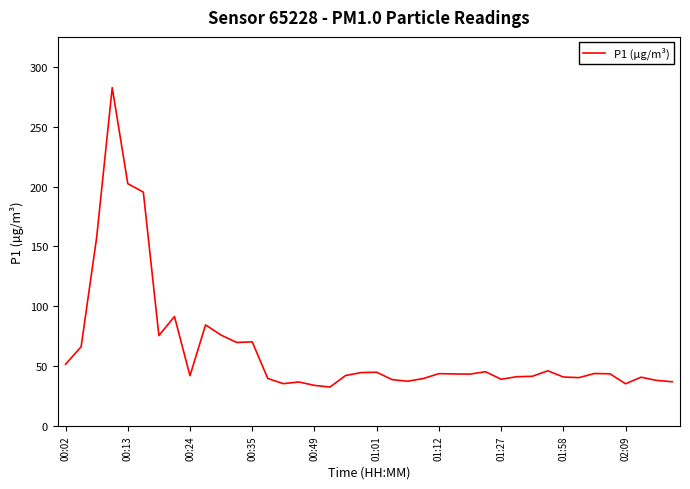

The chart shows a value of 43.7 at 01:12. True or false?

True